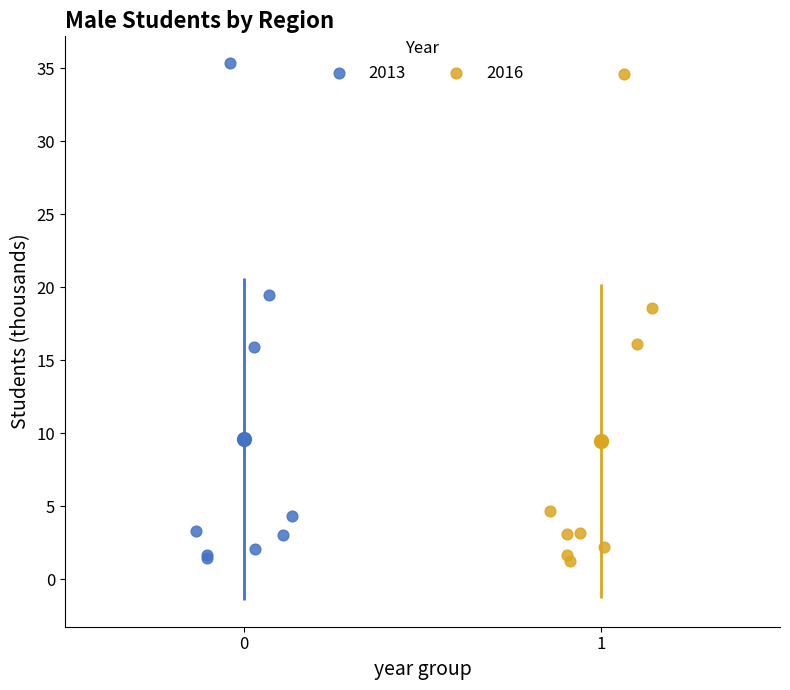

What are all the series names shown in the legend?

2013, 2016